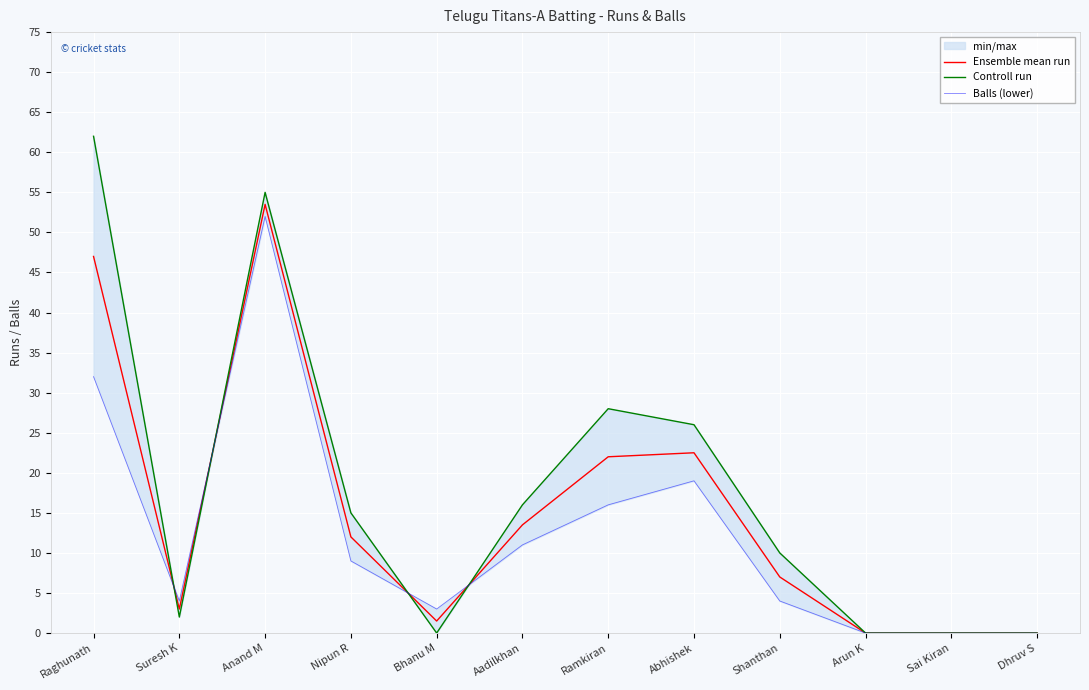

What position from the left is Shanthan?

9